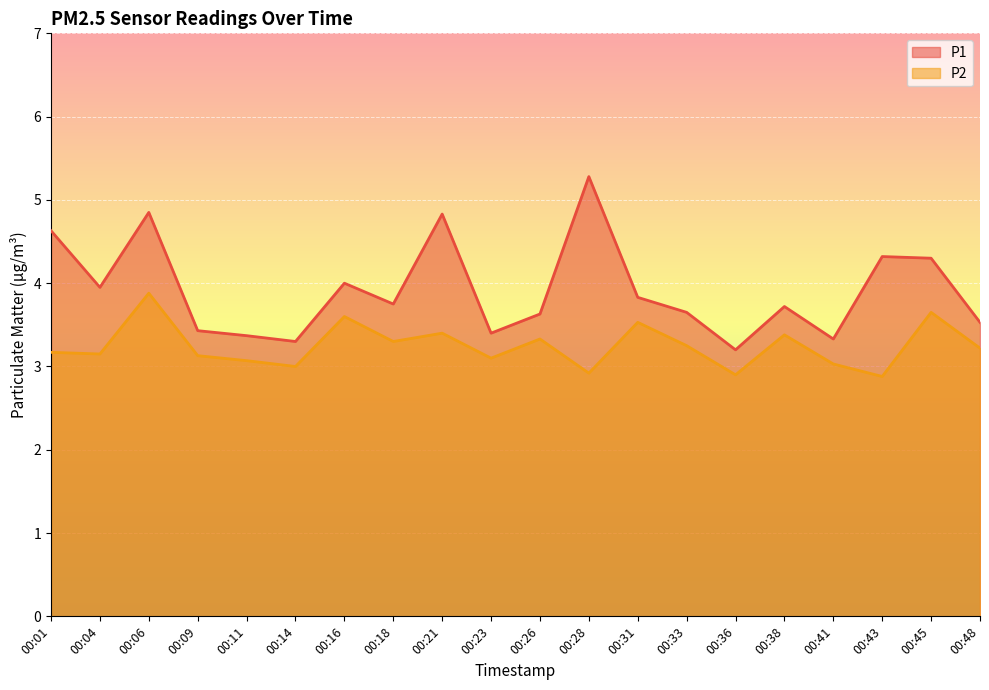

What is the sum of the P2 values at 00:11 and 00:01?

6.2